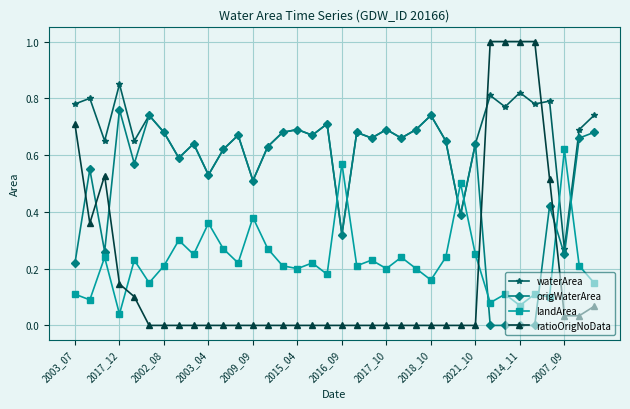

Which series has the largest total across all categories?

waterArea